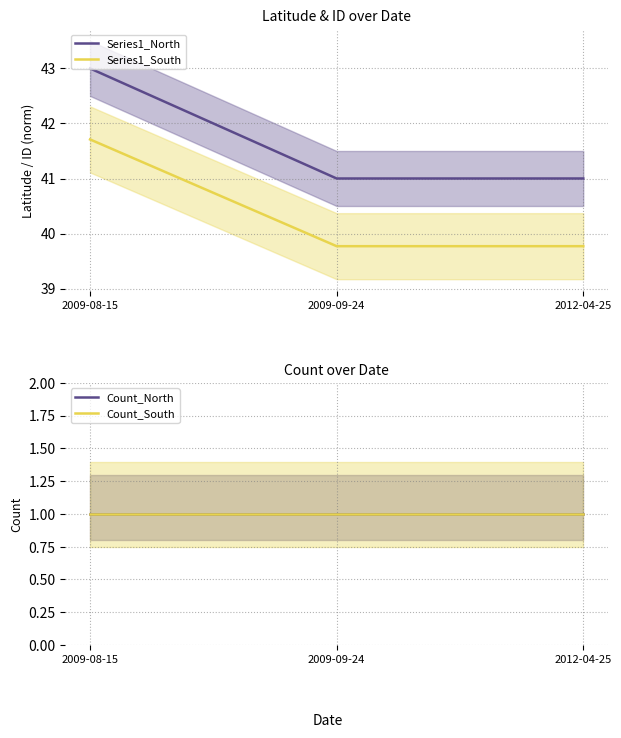

What is the difference between the highest and lowest values at 2009-09-24?

40.0